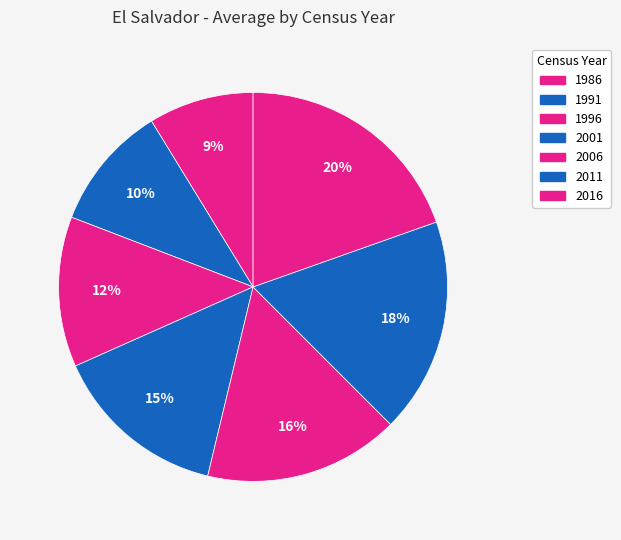

Rank the categories by value from highest to lowest.

2016, 2011, 2006, 2001, 1996, 1991, 1986